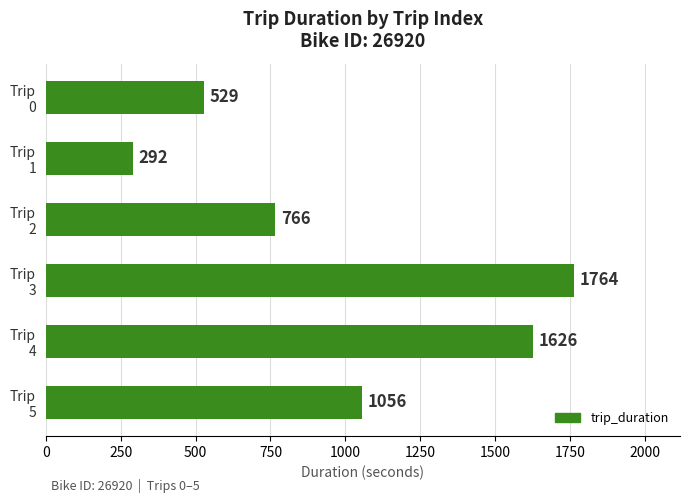

What is the maximum value shown in the chart?

1764